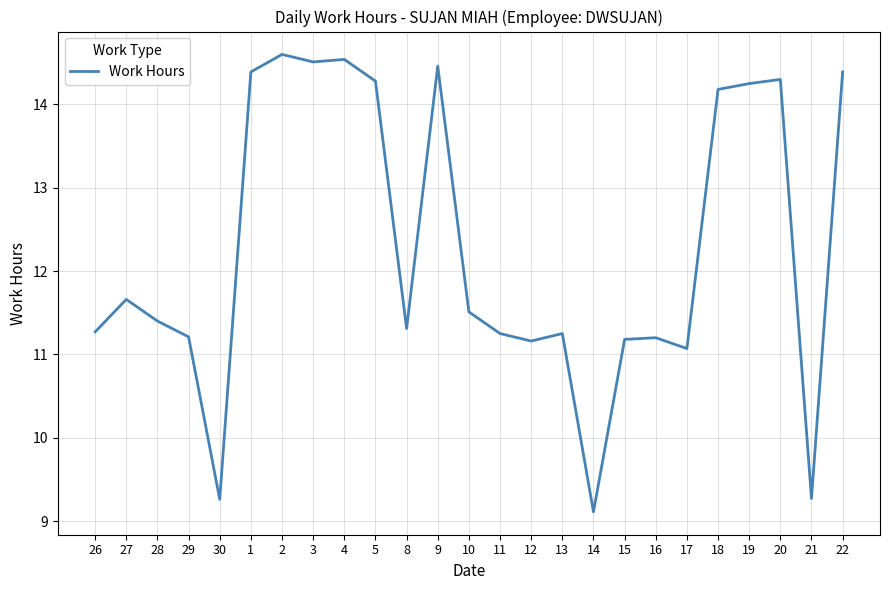

At which category does the data reach its first local peak?

27